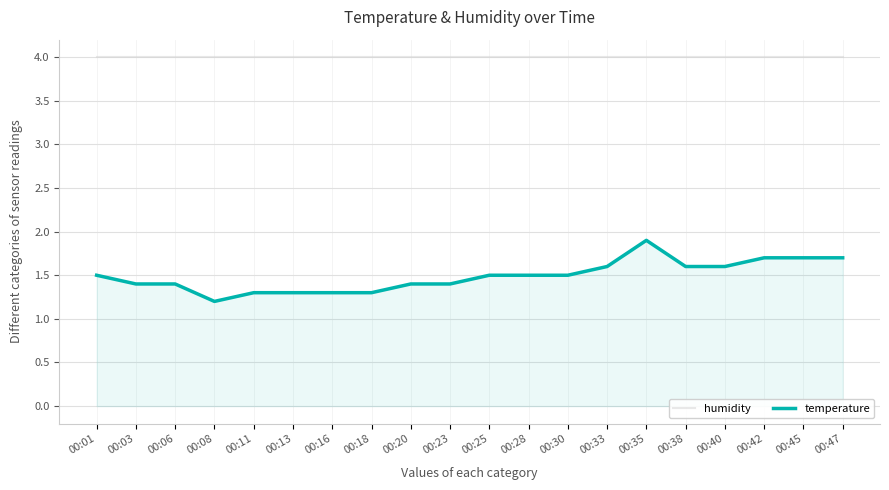

What is the minimum value for humidity?

4.0